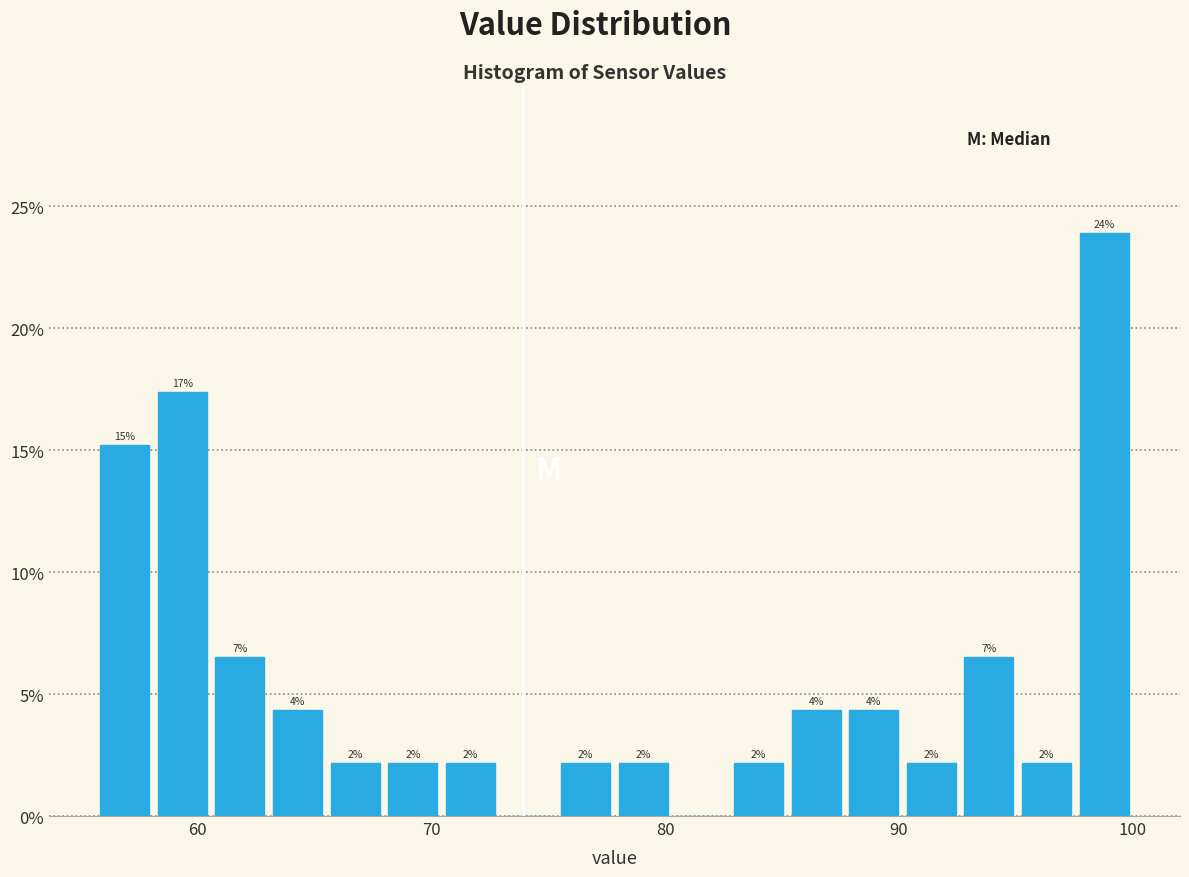

Around what value on the x-axis is the tallest bar? Give the approximate position of its centre, as read against the axis.

99